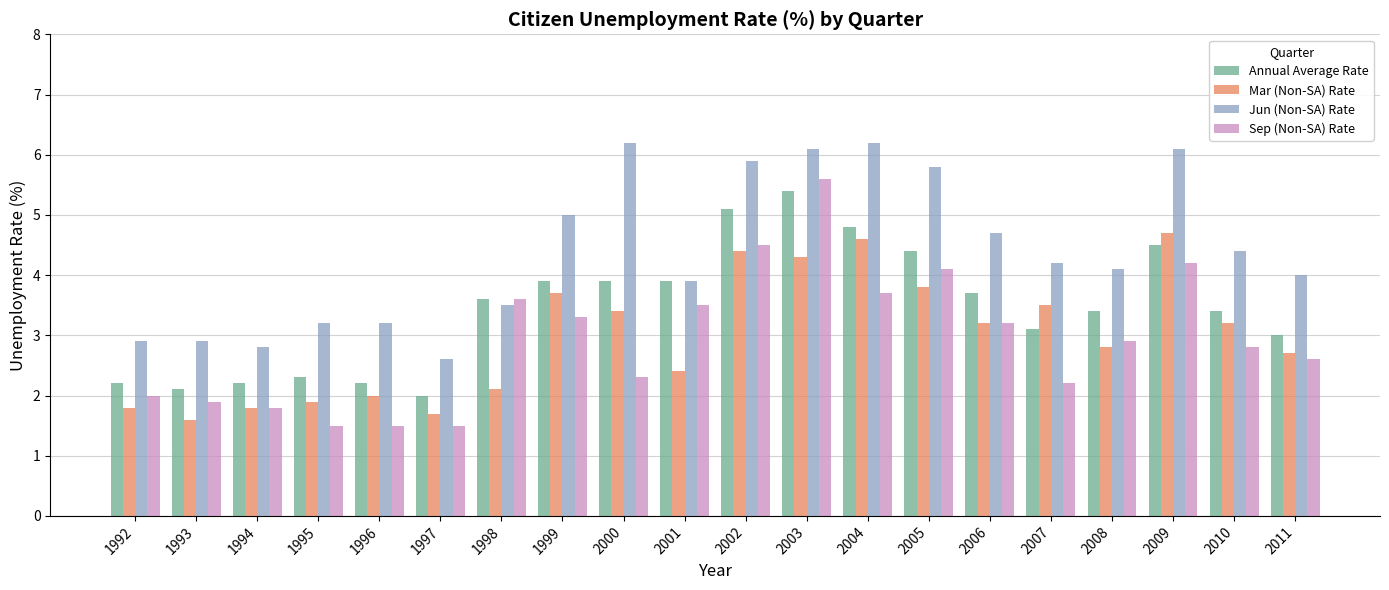

Where does the Mar (Non-SA) Rate series first go above 3?

1999